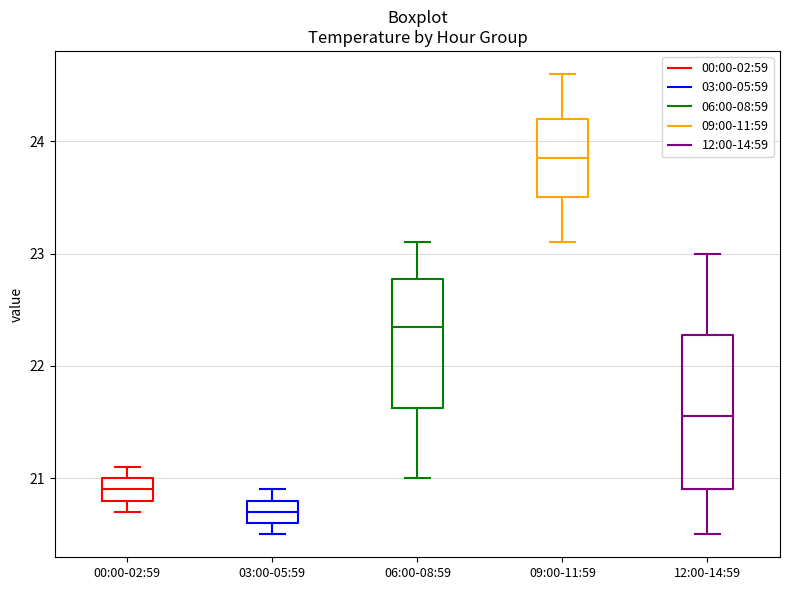

Reading left to right, read every box against the y-axis: the position of its median line, the range the box covers, and the ends of its whiskers. The values are not printed on the chart, so give them approximately, as read against the axis.

00:00-02:59: median 20.9, box 20.8 to 21.0, whiskers 20.7 to 21.1
03:00-05:59: median 20.7, box 20.6 to 20.8, whiskers 20.5 to 20.9
06:00-08:59: median 22.4, box 21.6 to 22.8, whiskers 21.0 to 23.1
09:00-11:59: median 23.9, box 23.5 to 24.2, whiskers 23.1 to 24.6
12:00-14:59: median 21.6, box 20.9 to 22.3, whiskers 20.5 to 23.0